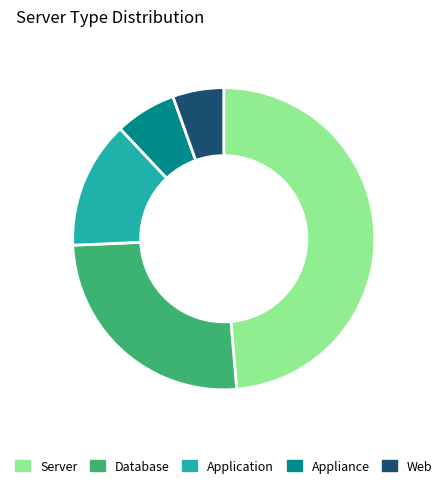

Which slice is the largest?

Server